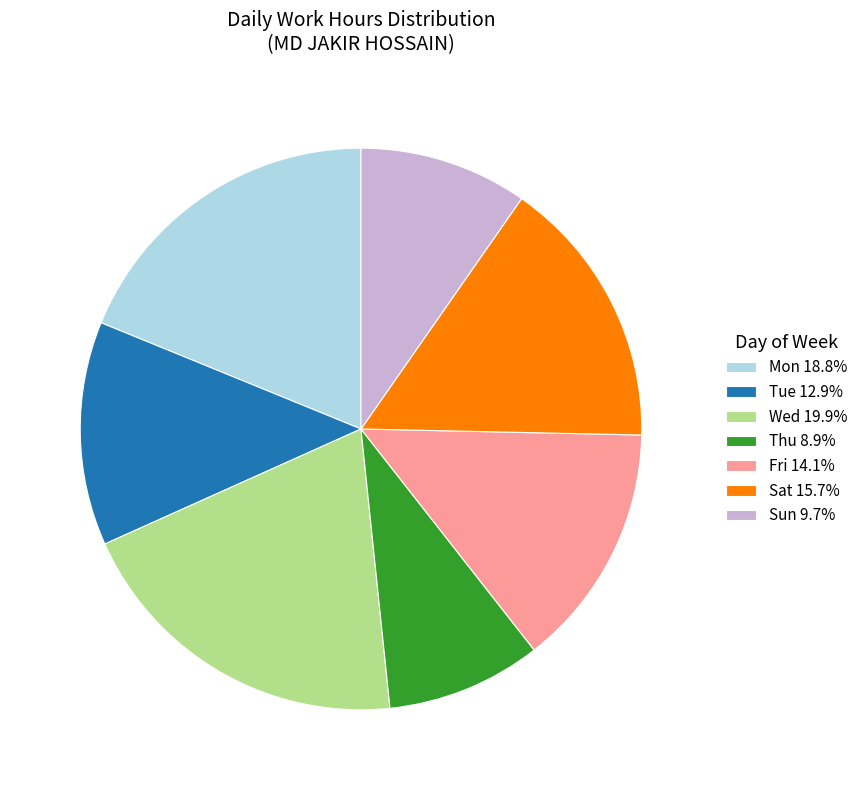

Is there a majority slice in this chart?

No